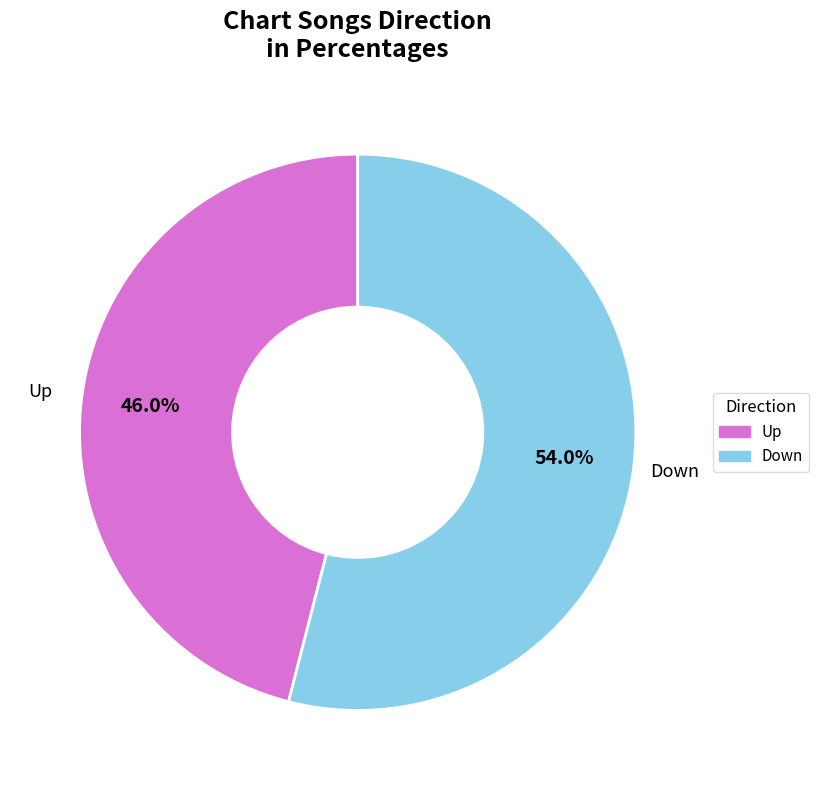

Which slice is the smallest?

Up